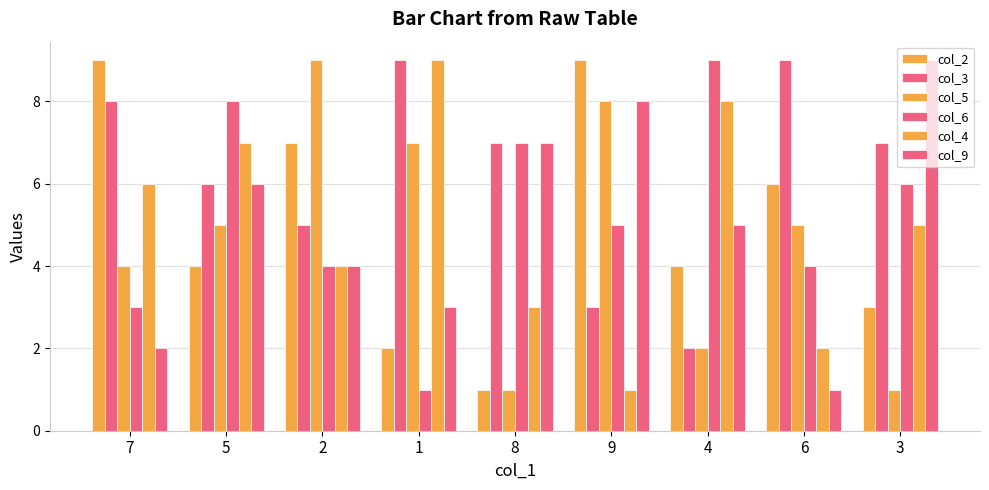

Are the bars horizontal?

No